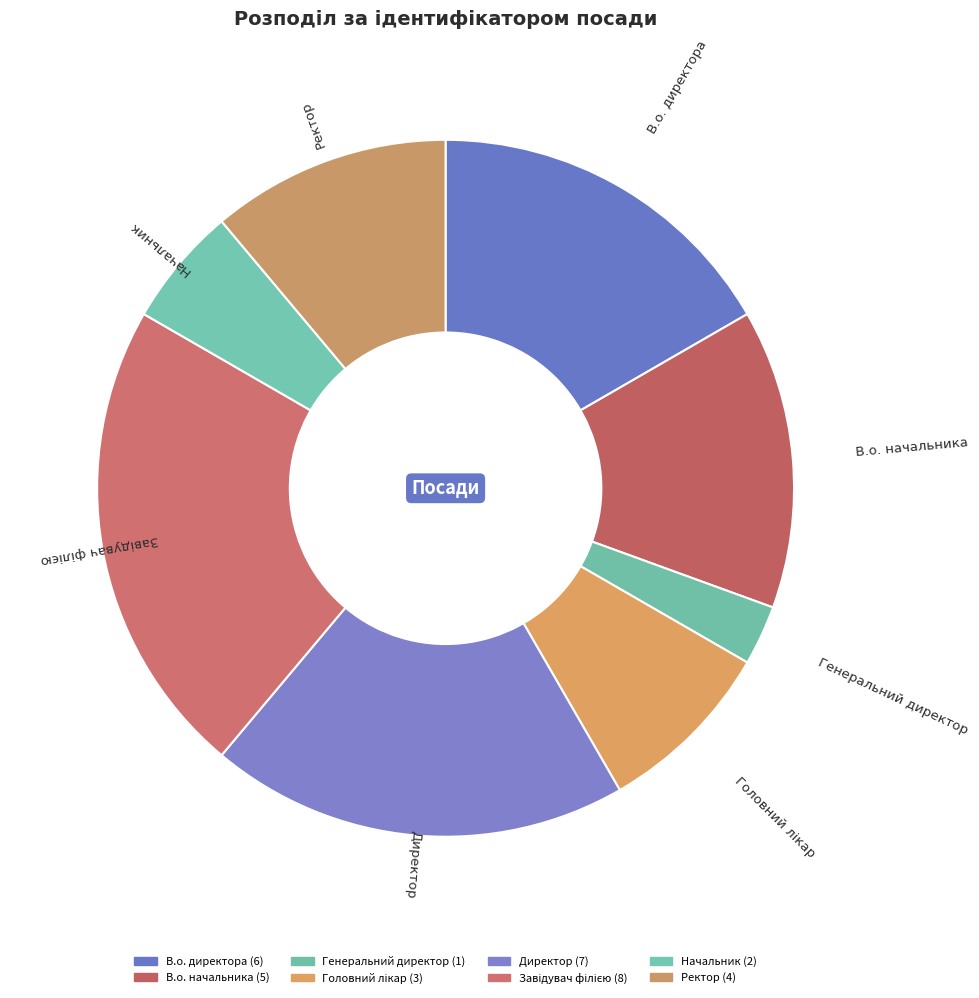

How many segments does this pie chart have?

8